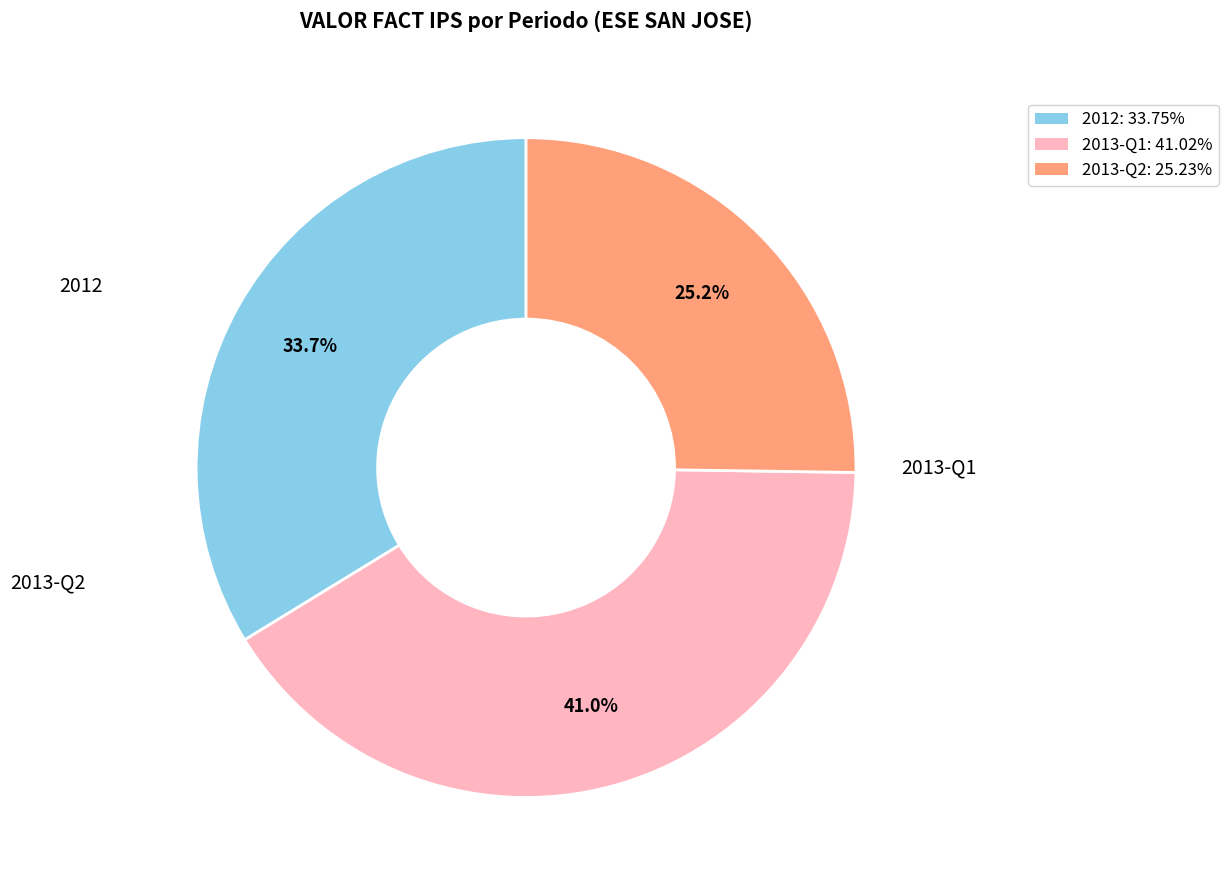

Is there any slice that represents more than half of the pie?

No